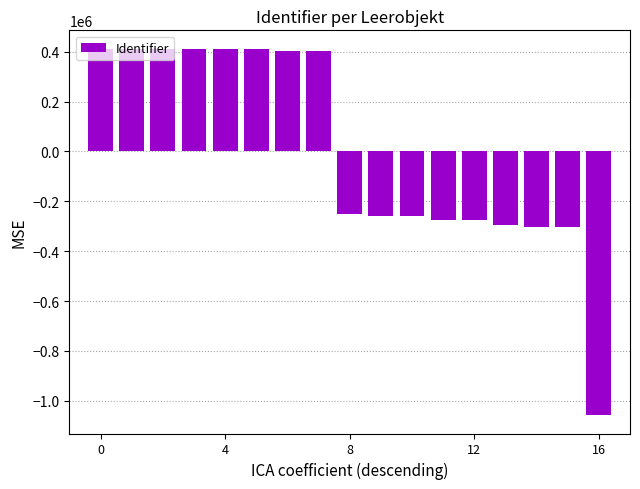

What is the maximum value shown in the chart?

412383.4